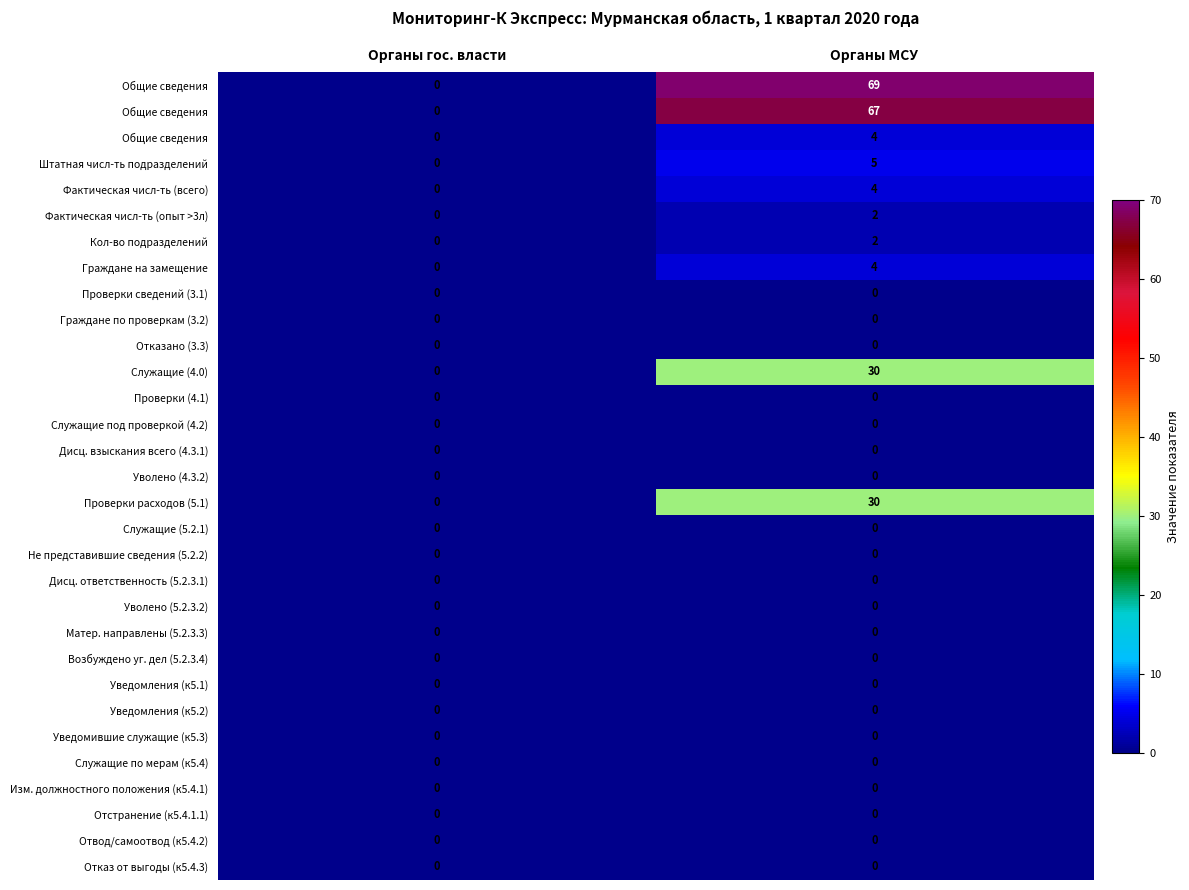

Which has a higher value, Органы гос. власти or Органы МСУ?

Органы МСУ